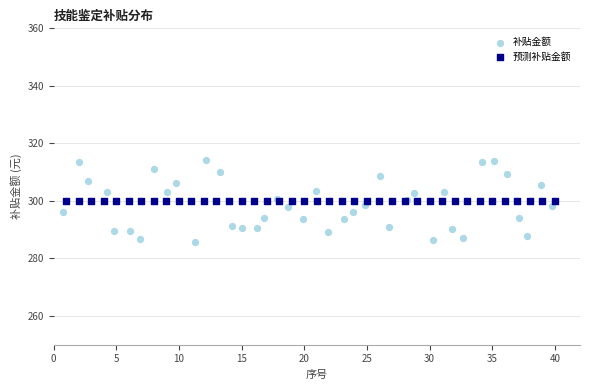

Which series contains the highest Y value?

补贴金额